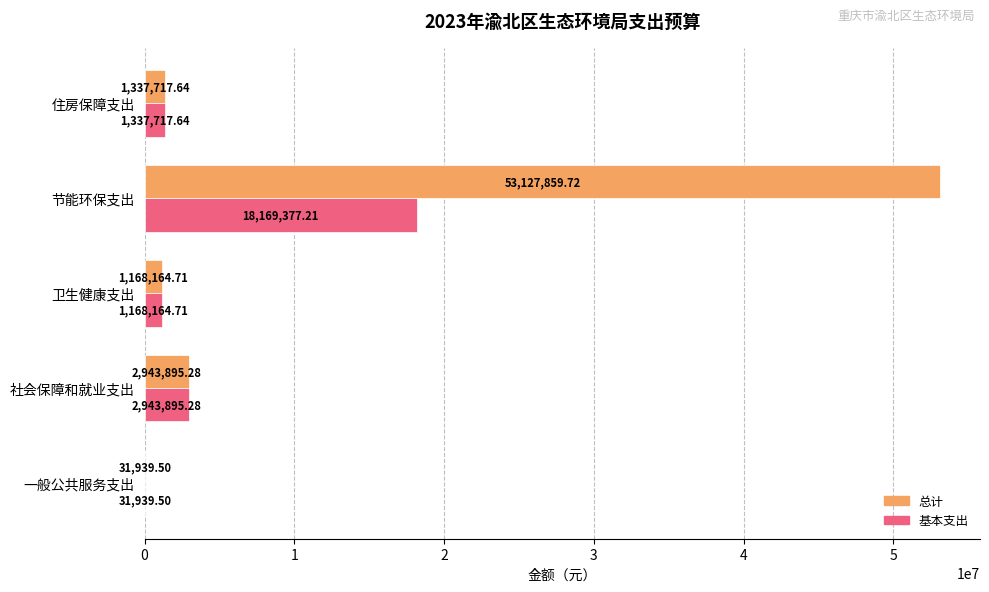

Is the value of 基本支出 at 一般公共服务支出 greater than the value of 总计 at 住房保障支出?

No